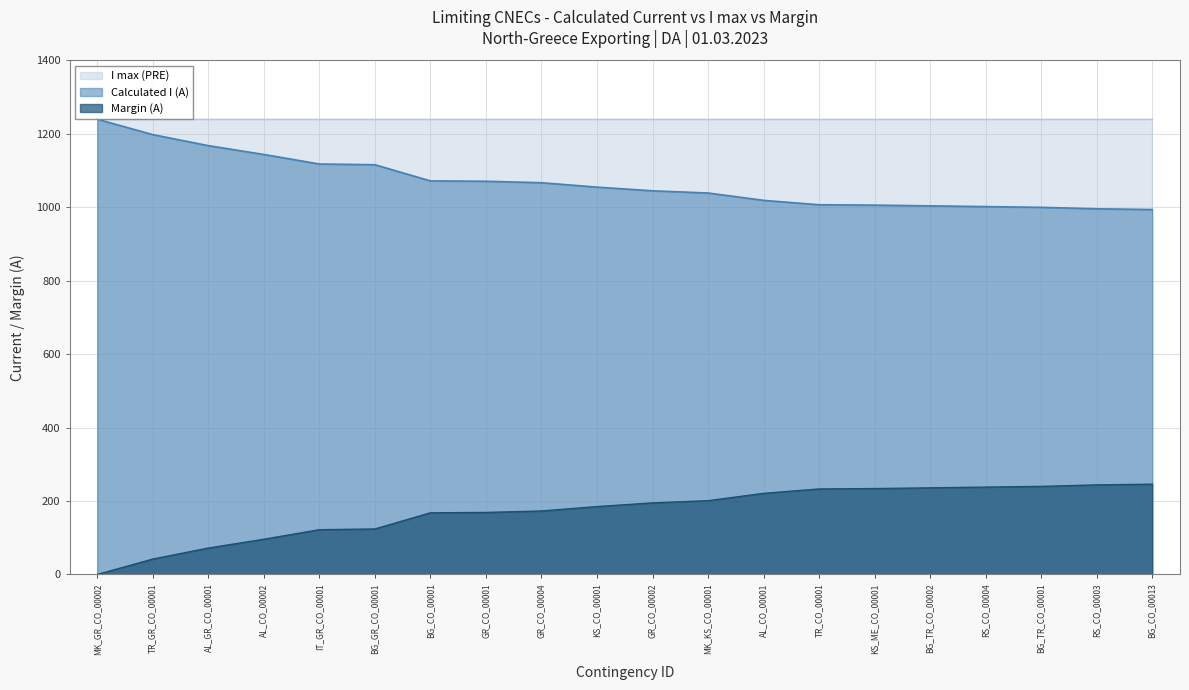

Between GR_CO_00004 and TR_CO_00001, which series saw the biggest shift?

Calculated I (A)